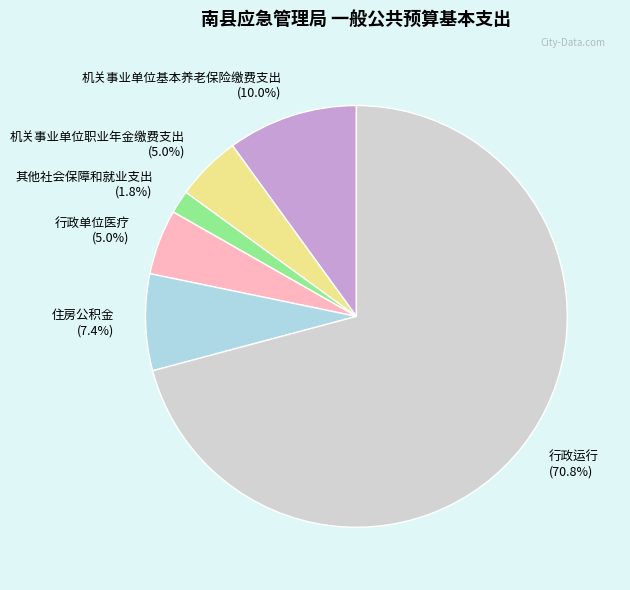

Is there a majority slice in this chart?

Yes